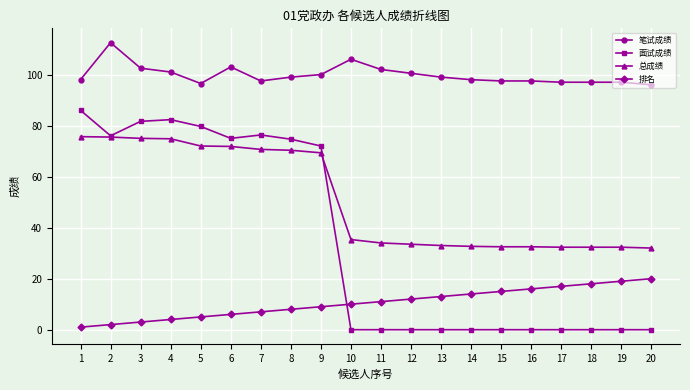

How many lines are shown in the chart?

4